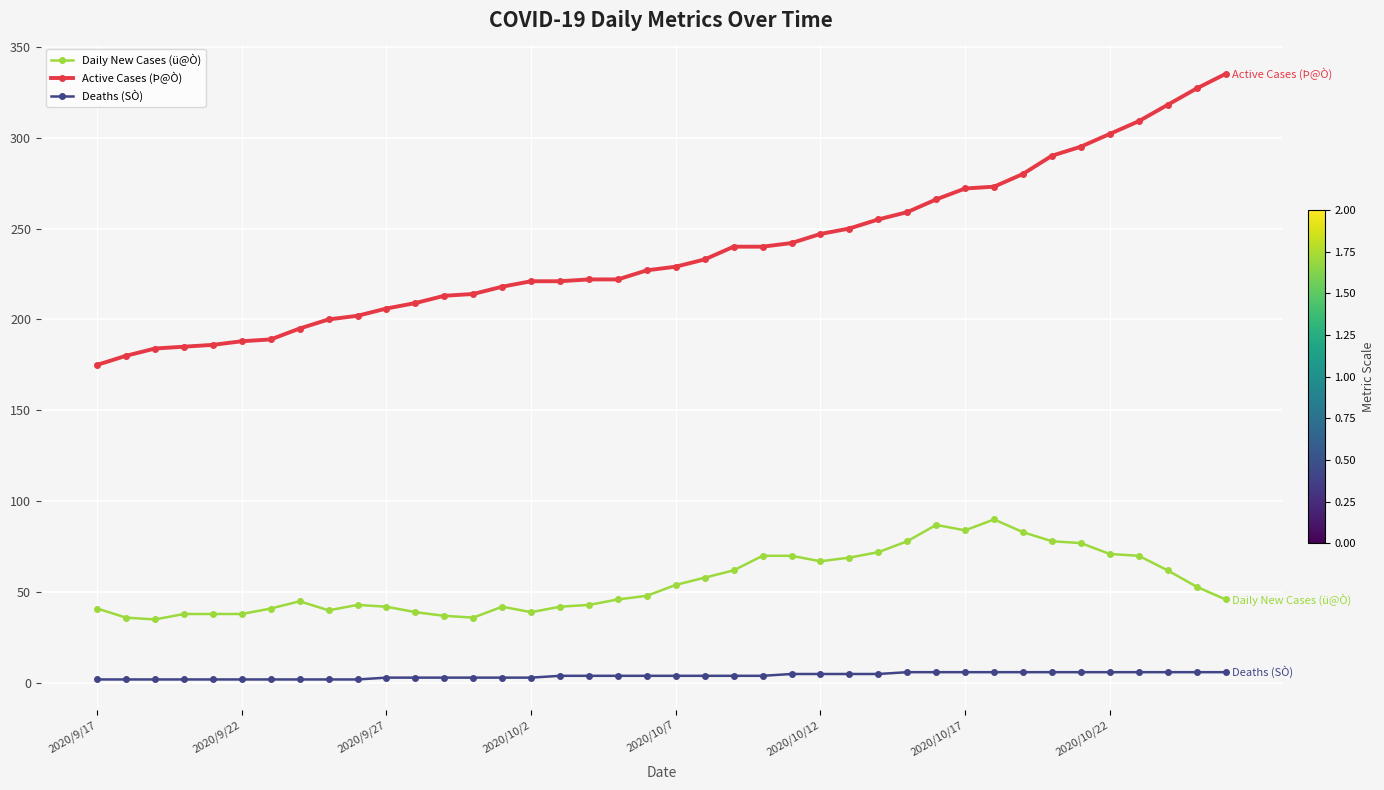

What is the maximum value for Deaths (SÒ)?

6